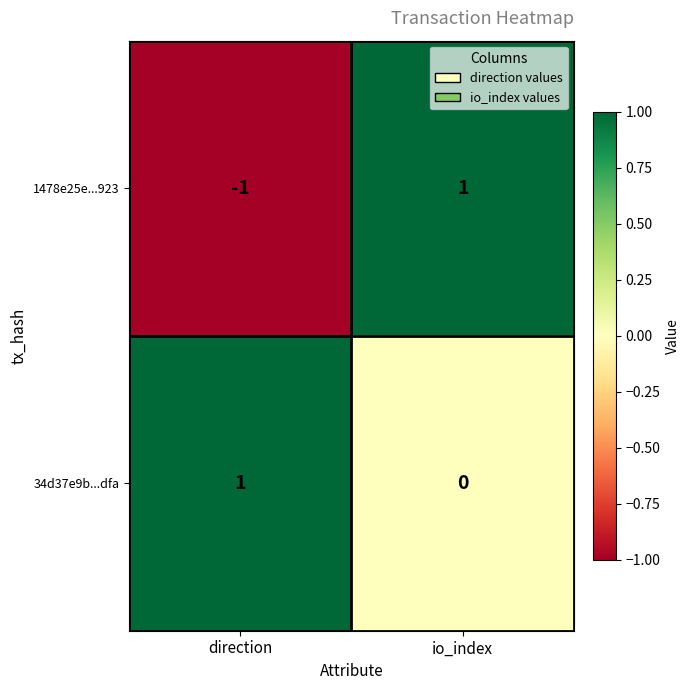

Which series changed the most between direction and io_index?

1478e25e...923